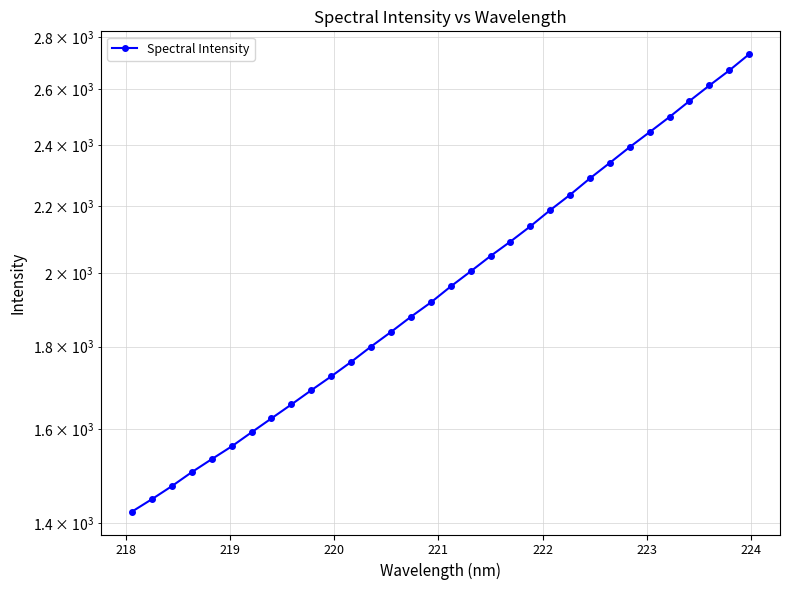

What is the difference between the second highest and minimum values?

1247.7